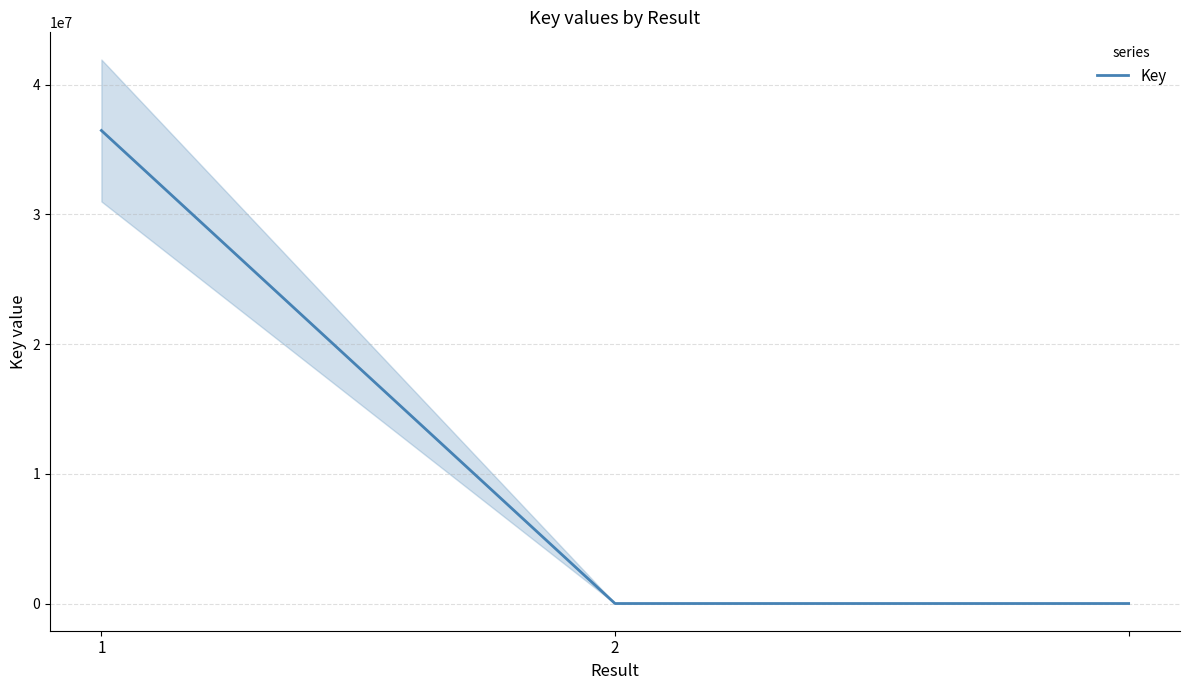

What is the smallest value displayed?

7193